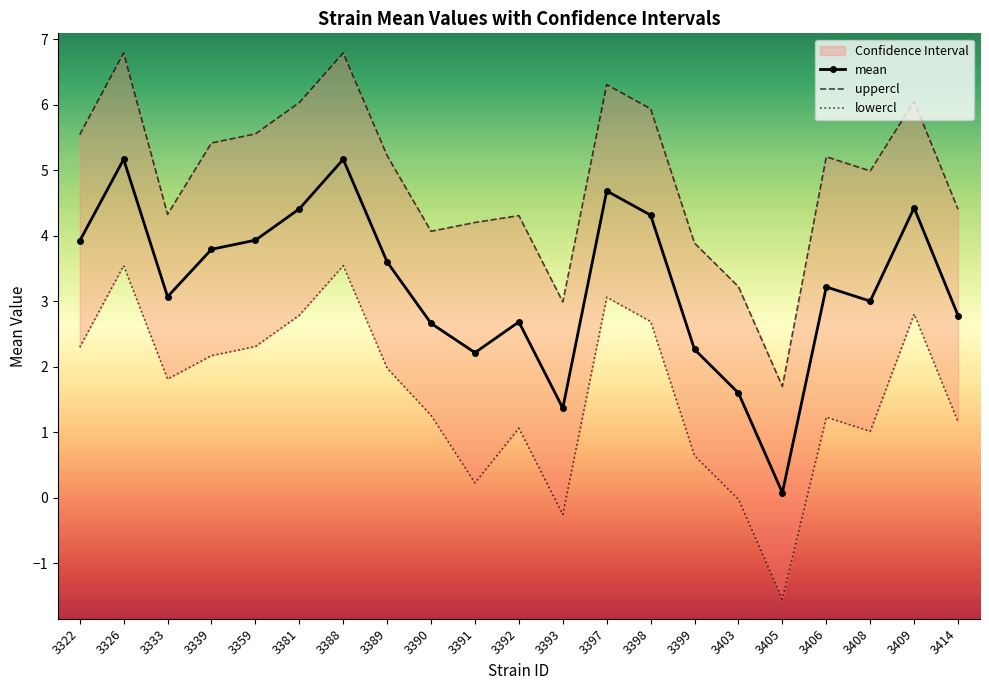

What is the difference between the maximum and minimum values in the uppercl series?

5.1